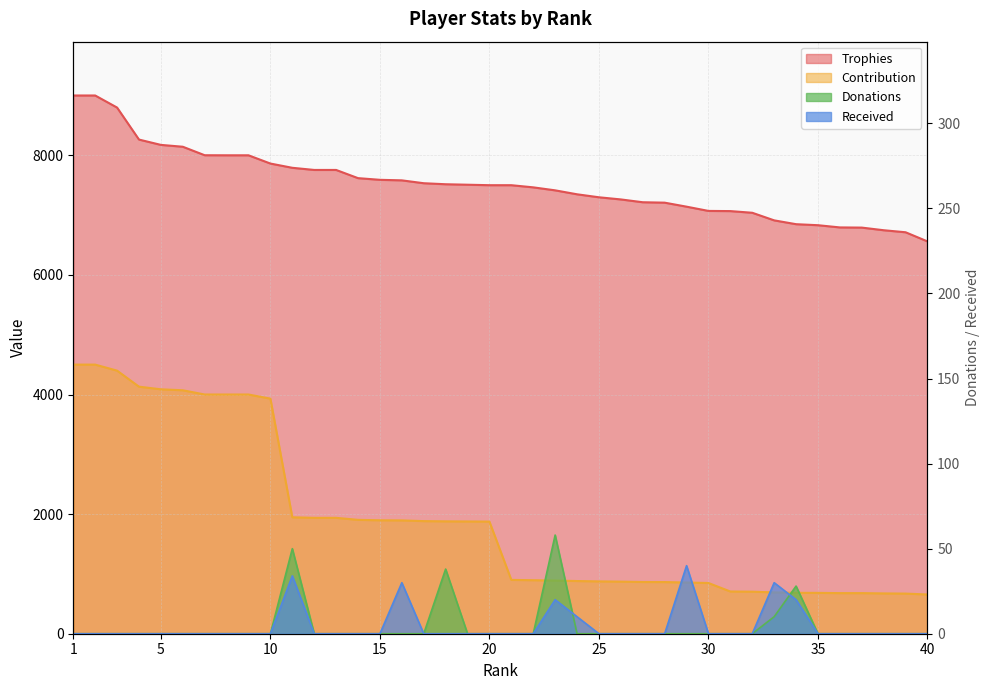

Does the chart have visible grid lines?

Yes